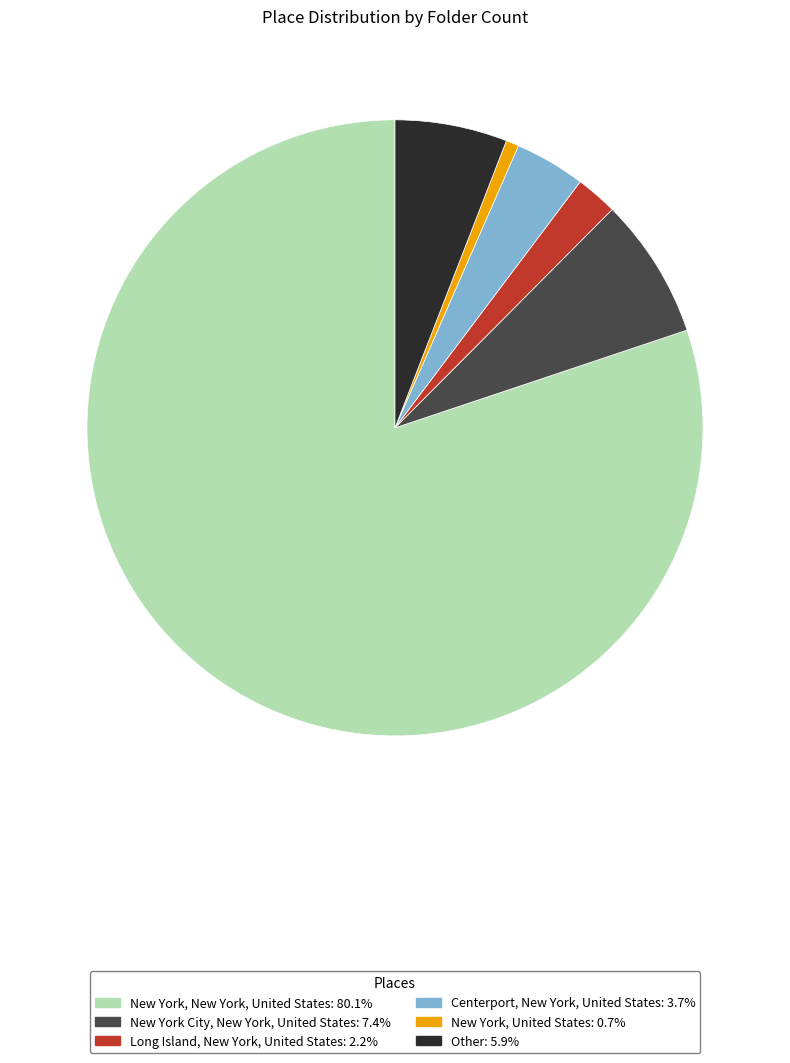

What is the smallest slice in the pie chart?

New York, United States